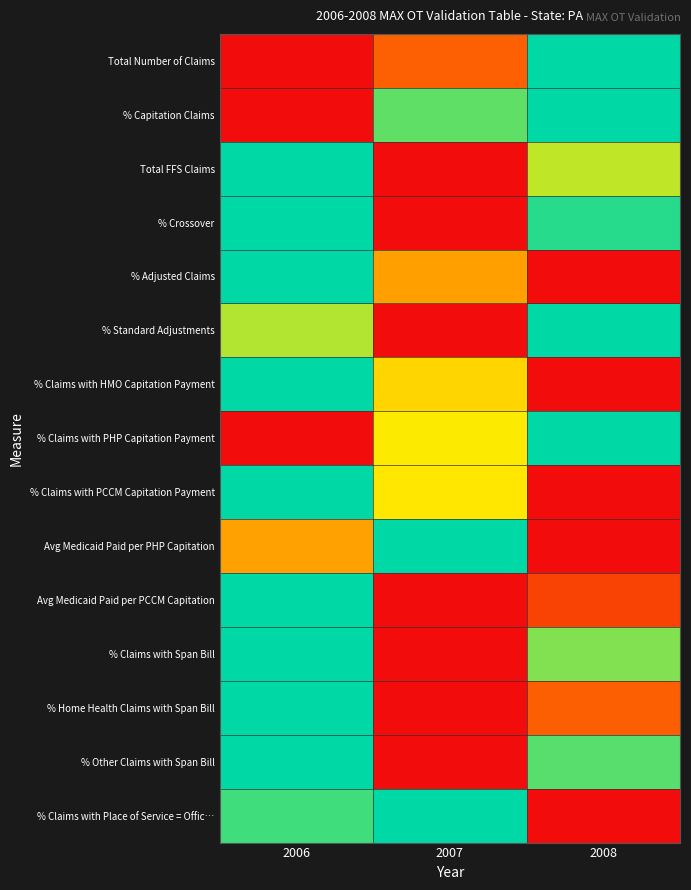

Reading left to right, what are all the values shown in this chart?

Total Number of Claims: 2006=0.0	2007=0.3	2008=1.0
% Capitation Claims: 2006=0.0	2007=0.9	2008=1.0
Total FFS Claims: 2006=1.0	2007=0.0	2008=0.7
% Crossover: 2006=1.0	2007=0.0	2008=0.9
% Adjusted Claims: 2006=1.0	2007=0.5	2008=0.0
% Standard Adjustments: 2006=0.8	2007=0.0	2008=1.0
% Claims with HMO Capitation Payment: 2006=1.0	2007=0.6	2008=0.0
% Claims with PHP Capitation Payment: 2006=0.0	2007=0.7	2008=1.0
% Claims with PCCM Capitation Payment: 2006=1.0	2007=0.7	2008=0.0
Avg Medicaid Paid per PHP Capitation: 2006=0.5	2007=1.0	2008=0.0
Avg Medicaid Paid per PCCM Capitation: 2006=1.0	2007=0.0	2008=0.2
% Claims with Span Bill: 2006=1.0	2007=0.0	2008=0.8
% Home Health Claims with Span Bill: 2006=1.0	2007=0.0	2008=0.3
% Other Claims with Span Bill: 2006=1.0	2007=0.0	2008=0.9
% Claims with Place of Service = Offic…: 2006=0.9	2007=1.0	2008=0.0